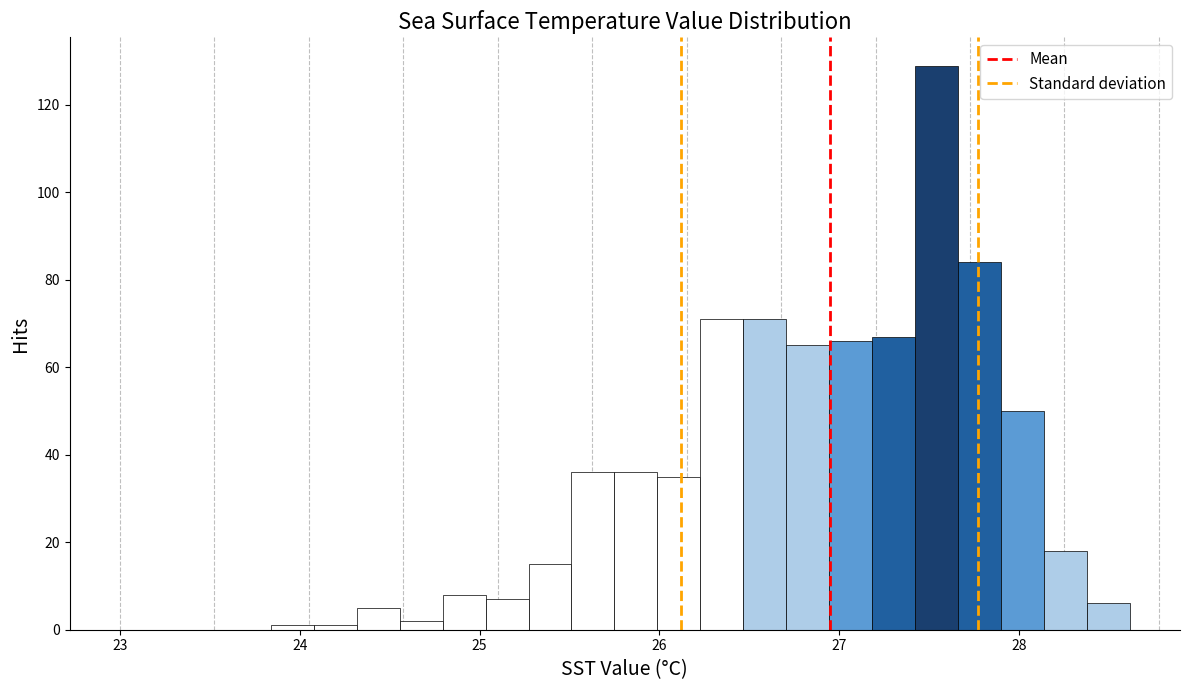

Around what value on the x-axis is the tallest bar? Give the approximate position of its centre, as read against the axis.

27.5